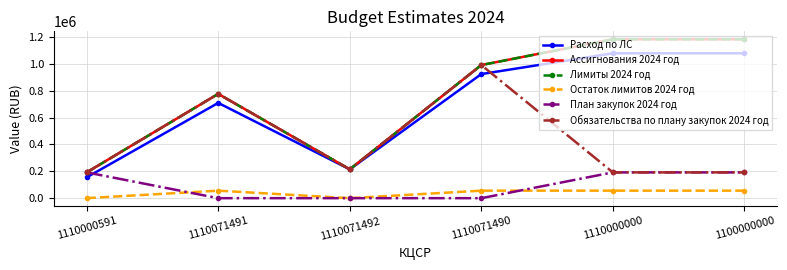

Does the chart display data point markers on the line(s)?

Yes